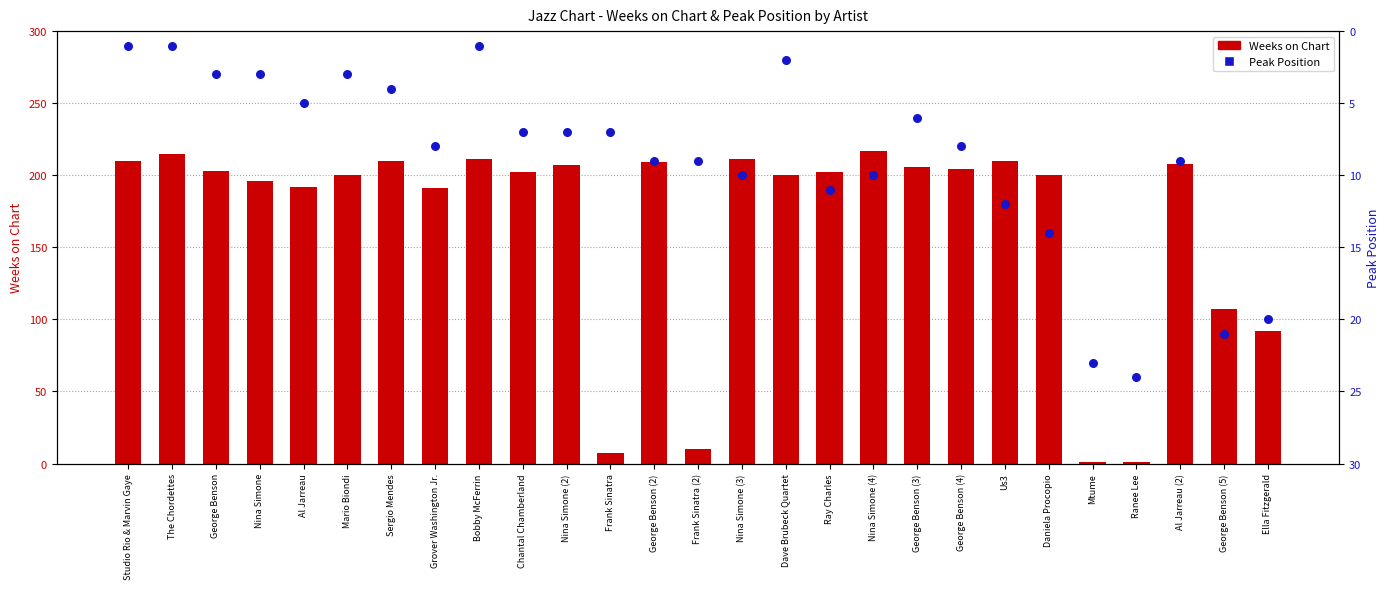

Which series has the largest Y range (max minus min)?

Weeks on Chart